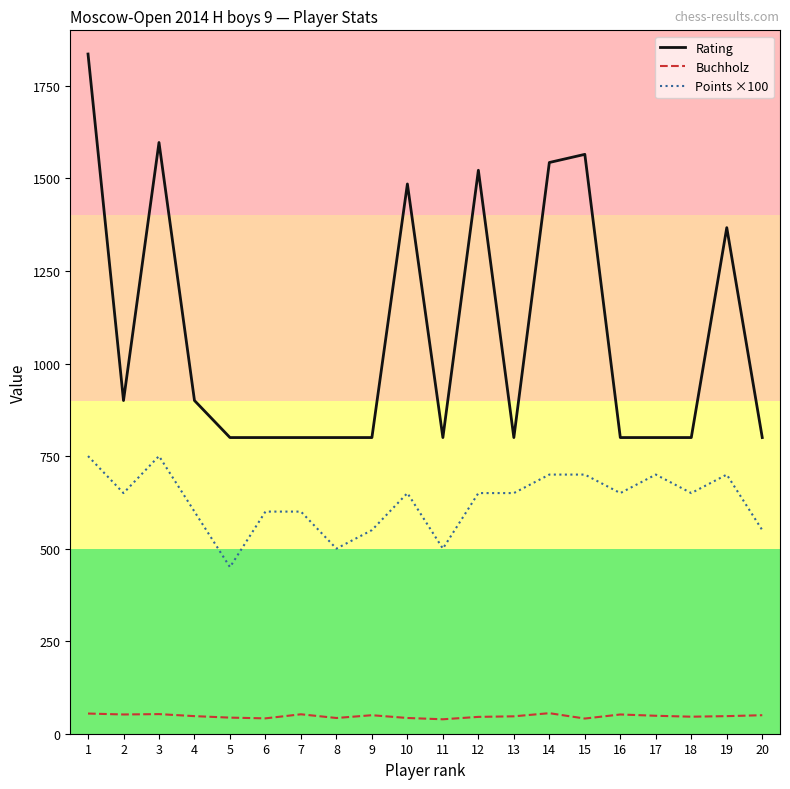

List the series in order of their overall mean, lowest first.

Buchholz, Points ×100, Rating